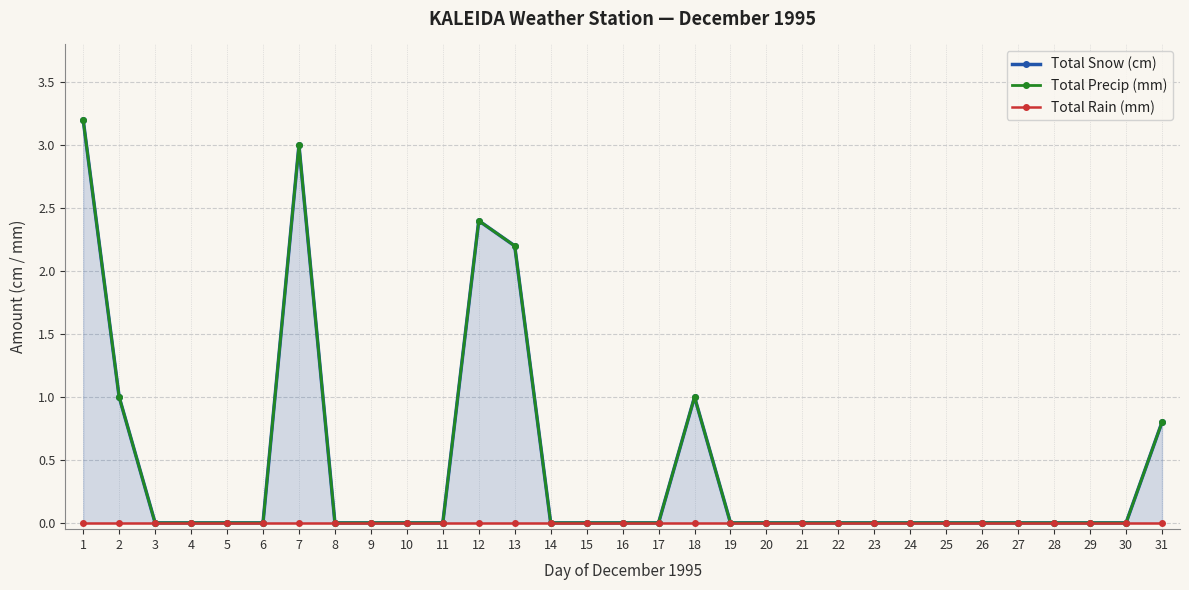

True or false: Total Snow (cm) has a value of 1.7 at 17.

False